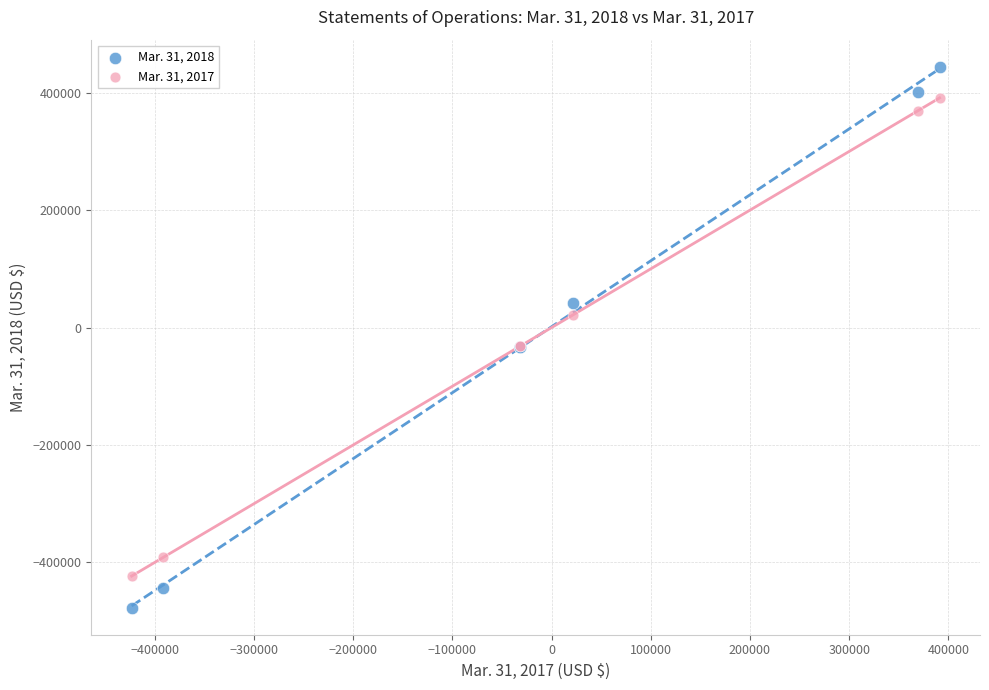

What are all the series names shown in the legend?

Mar. 31, 2018, Mar. 31, 2017